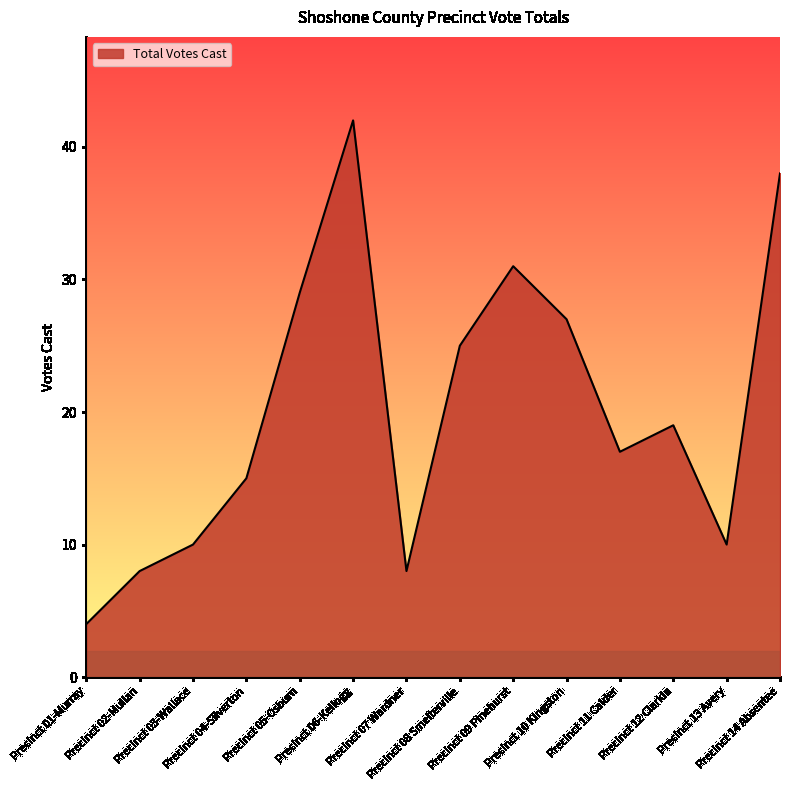

What is the minimum value shown in the chart?

4